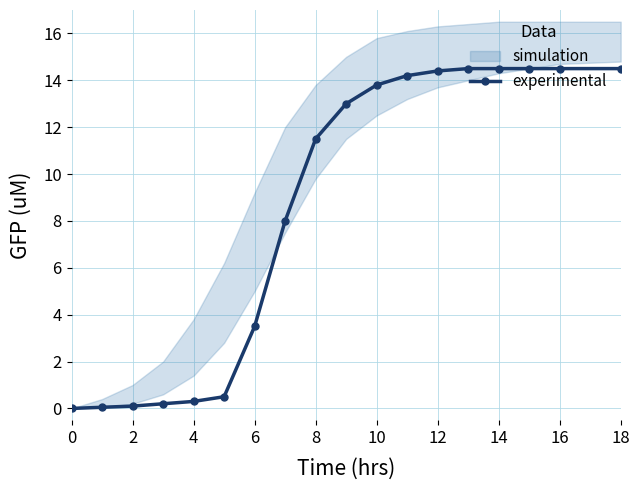

True or false: the data has more than 1 interior local peaks.

False